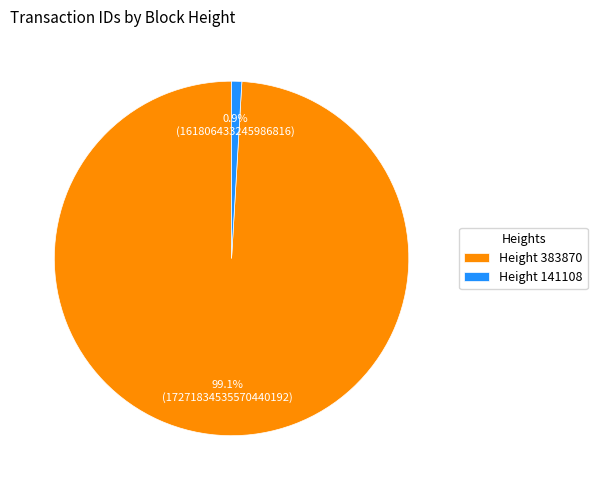

Is there a majority slice in this chart?

Yes